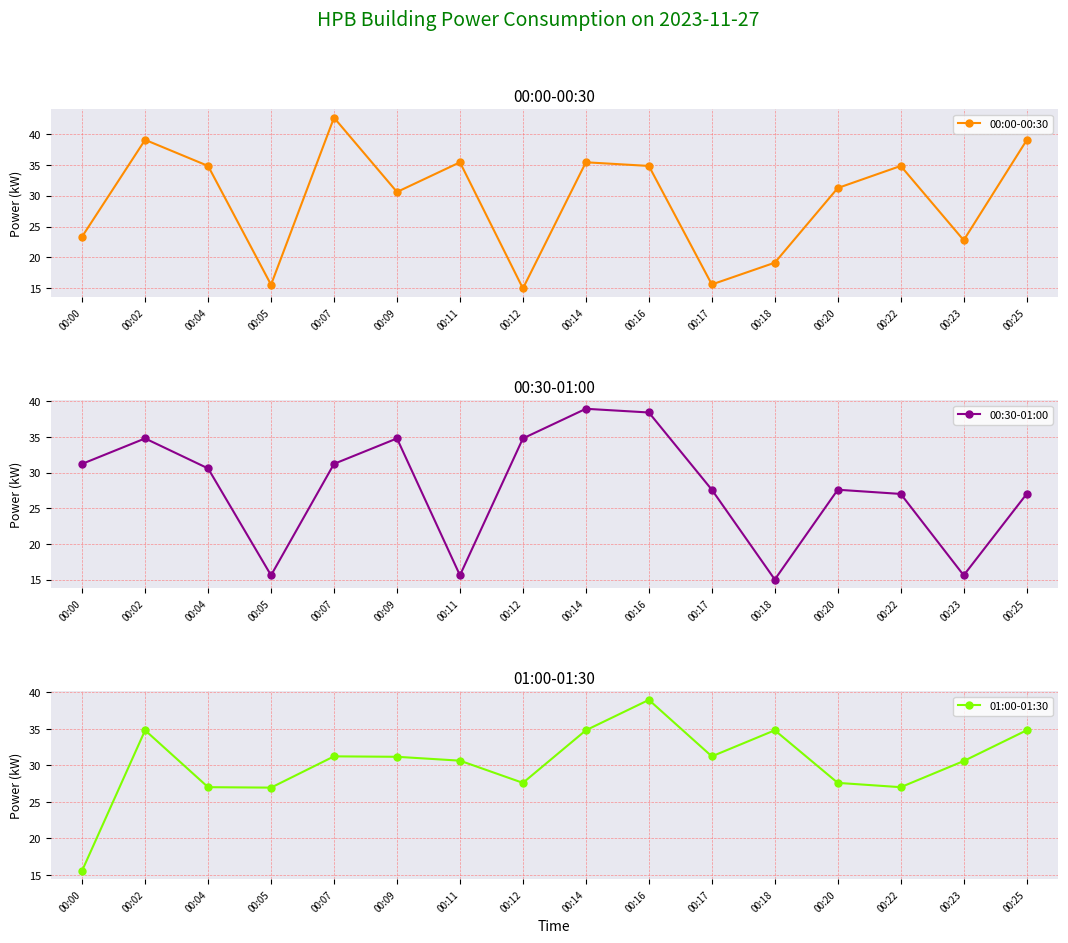

Which has a higher value, 00:14 or 00:04?

00:14